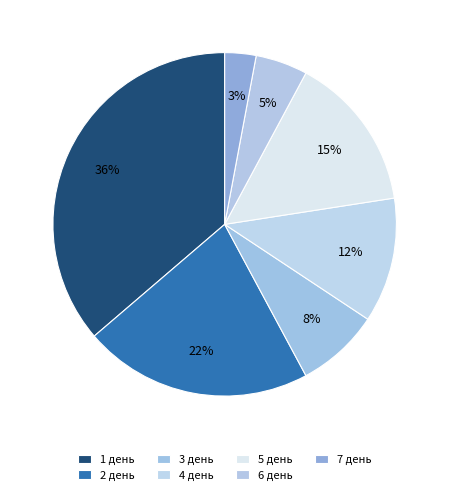

What percentage is NOT represented by 2 день?

78.4%